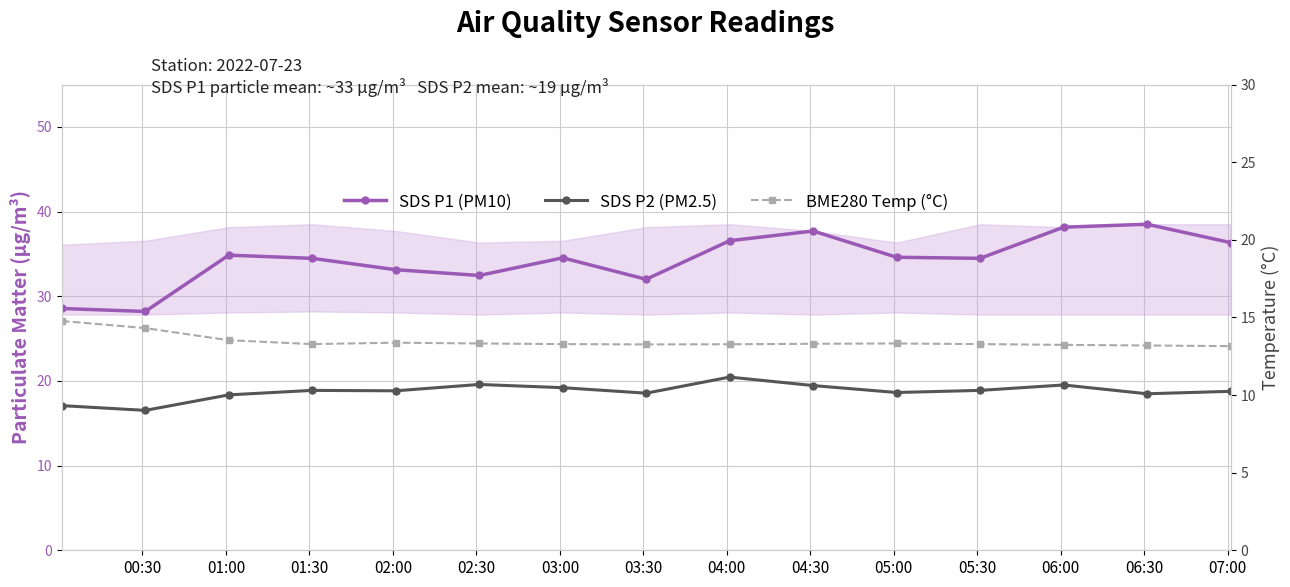

True or false: BME280 Temp (°C) and SDS P2 (PM2.5) intersect in this chart.

False